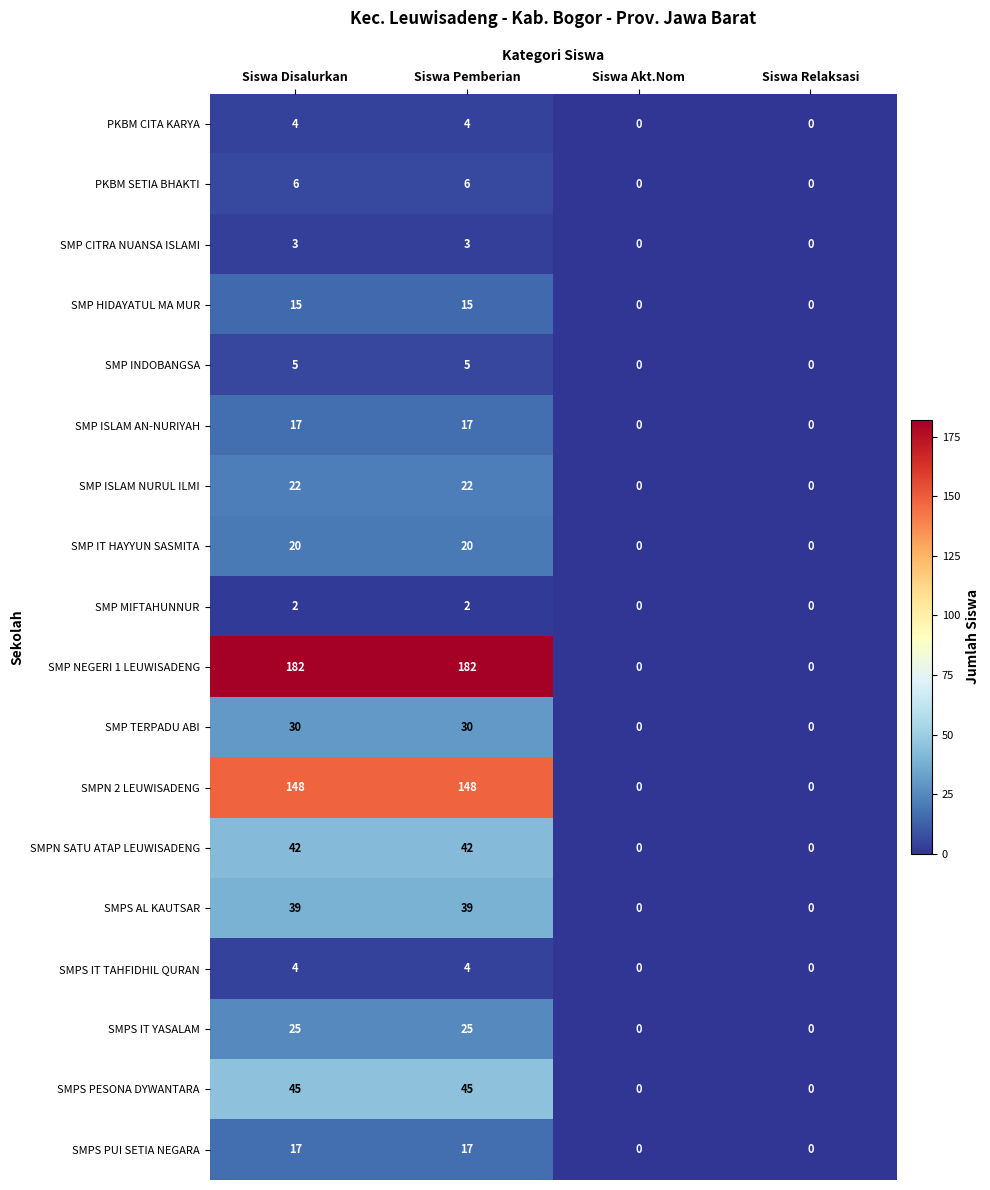

Count the PKBM SETIA BHAKTI values in the range 0 to 6.

4